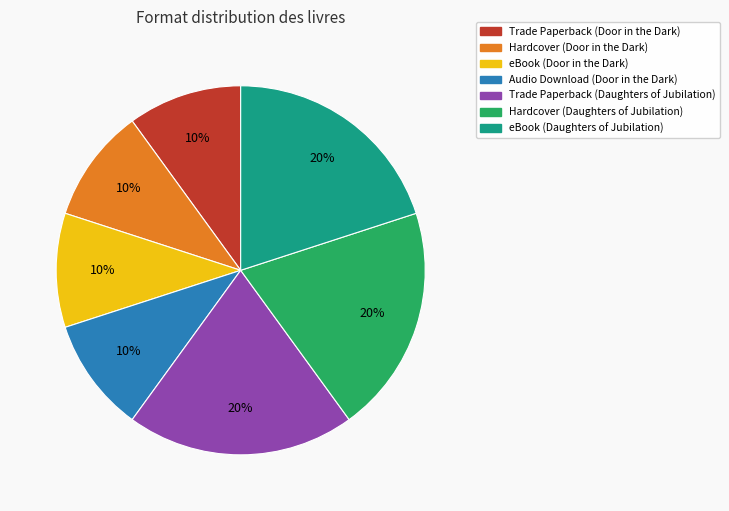

Combined, do eBook (Daughters of Jubilation) and Hardcover (Door in the Dark) account for over 50%?

No